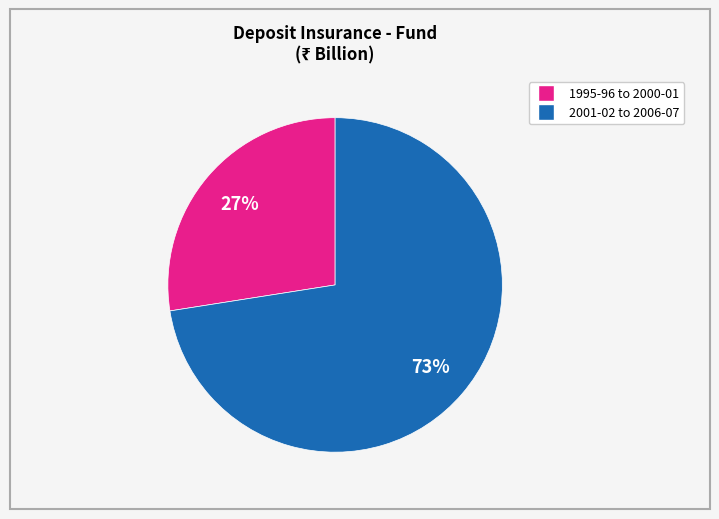

Does any single category account for the majority?

Yes